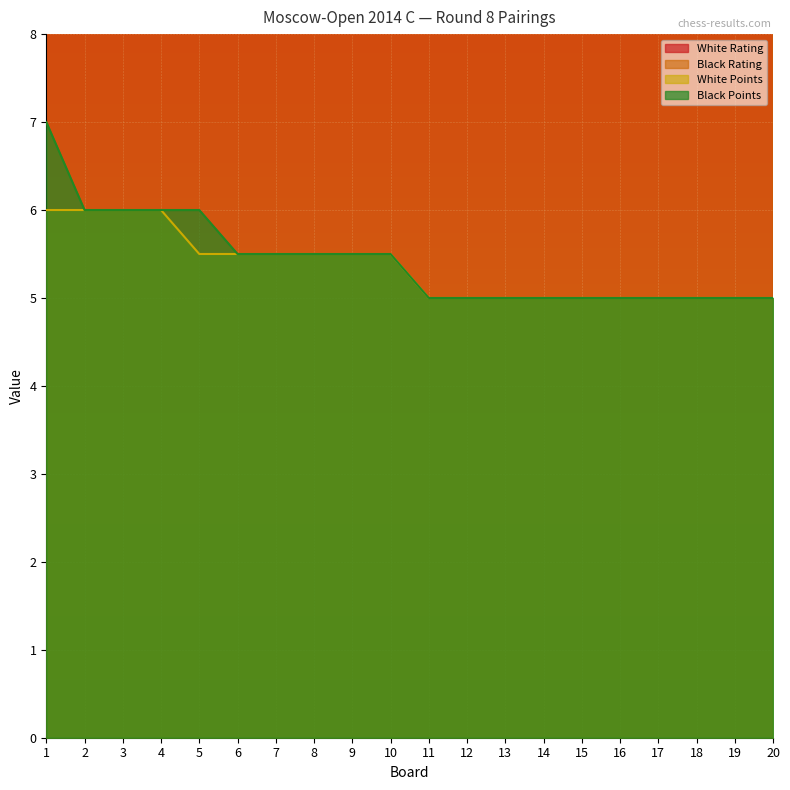

At which label is Black Points closest to 6?

2